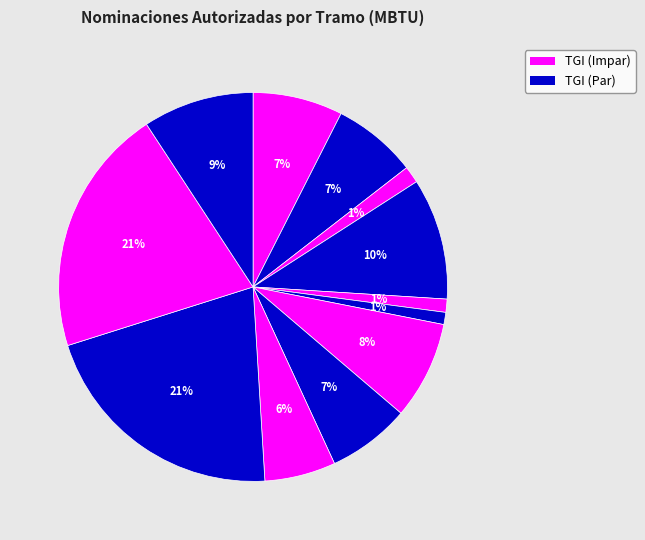

Count the number of slices in the pie.

12